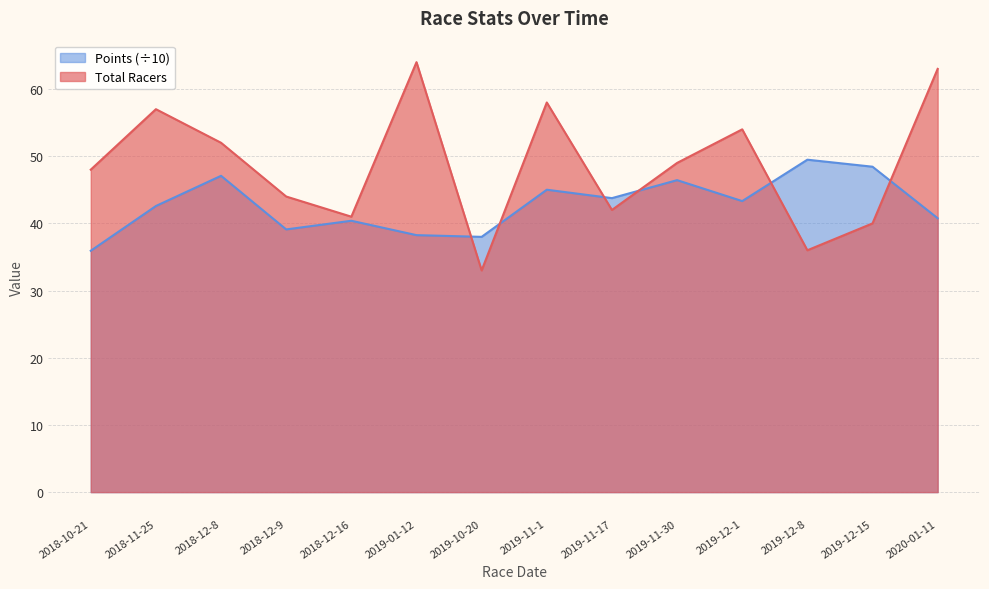

What is the minimum value shown in the chart?

33.0